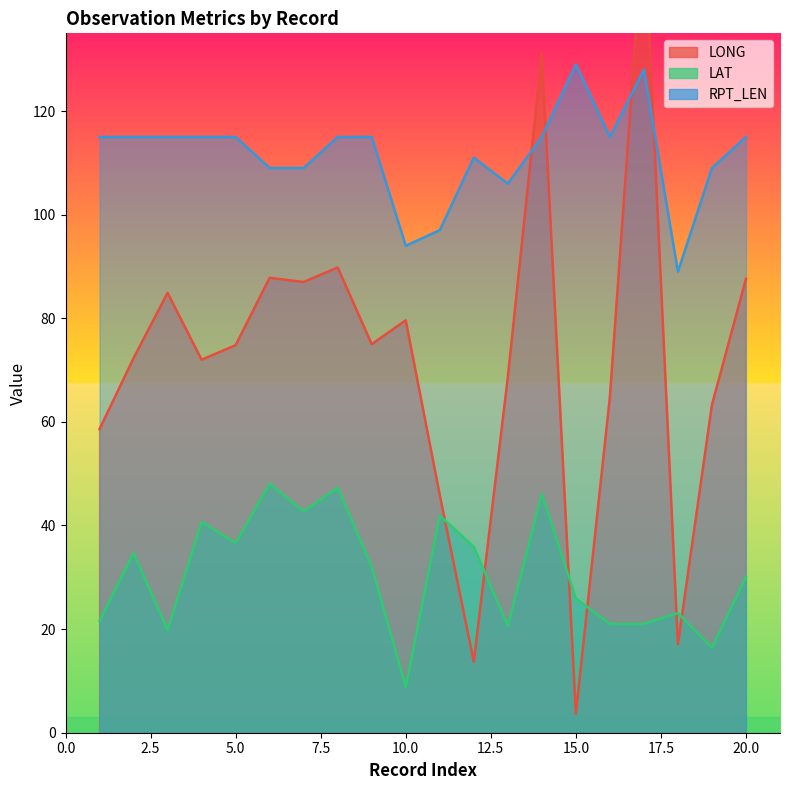

Is the value of LONG at 1 greater than the value of RPT_LEN at 1?

No